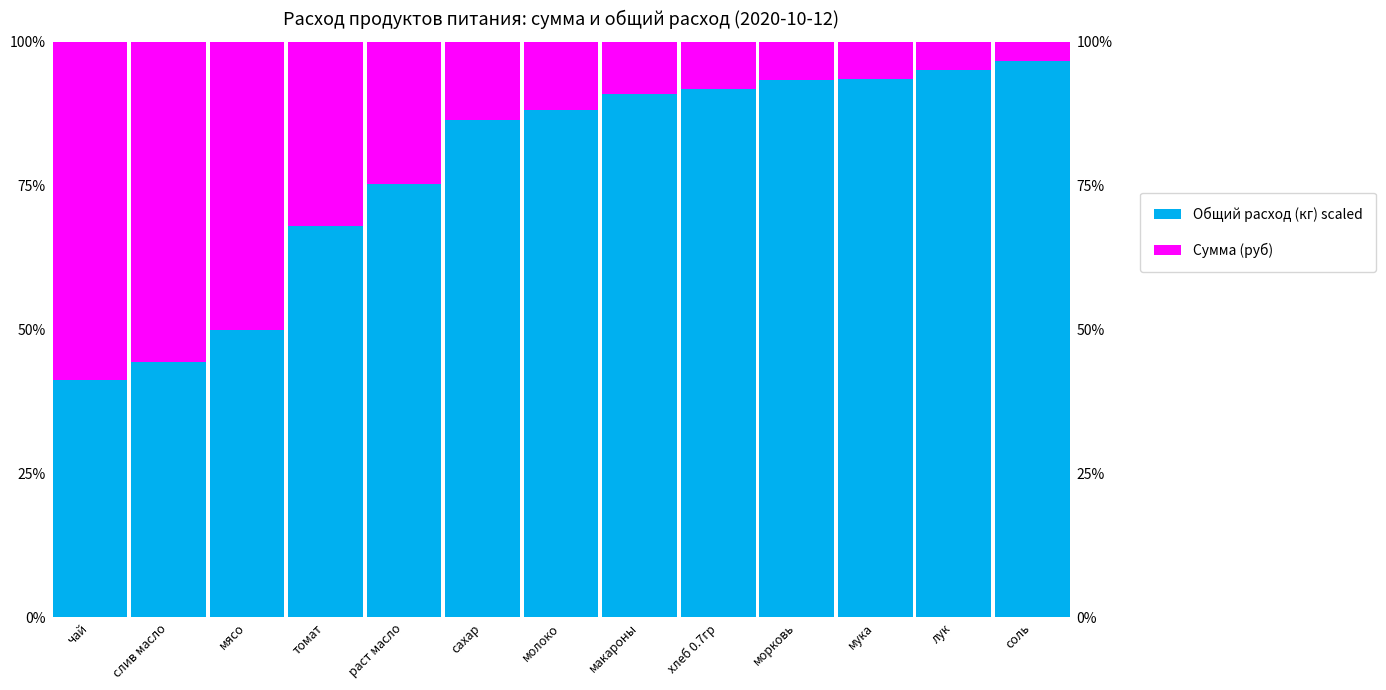

How many bars are there in each group?

2